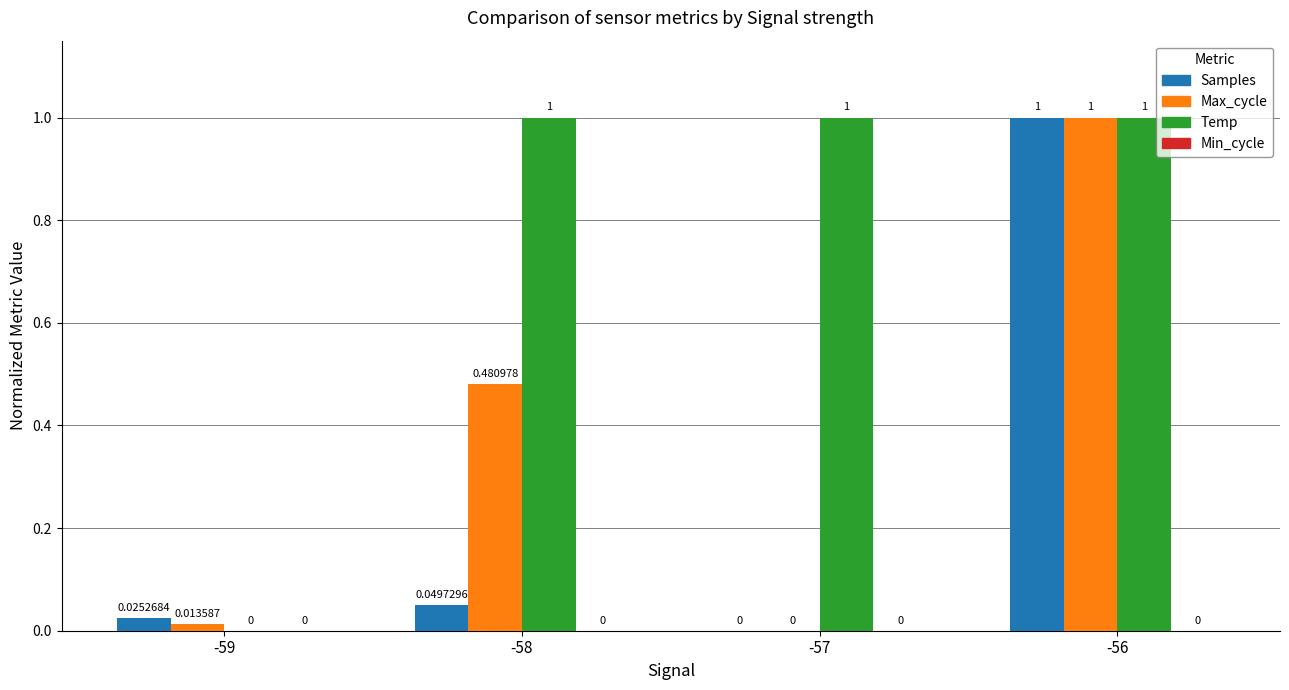

Which series has the largest total across all categories?

Temp